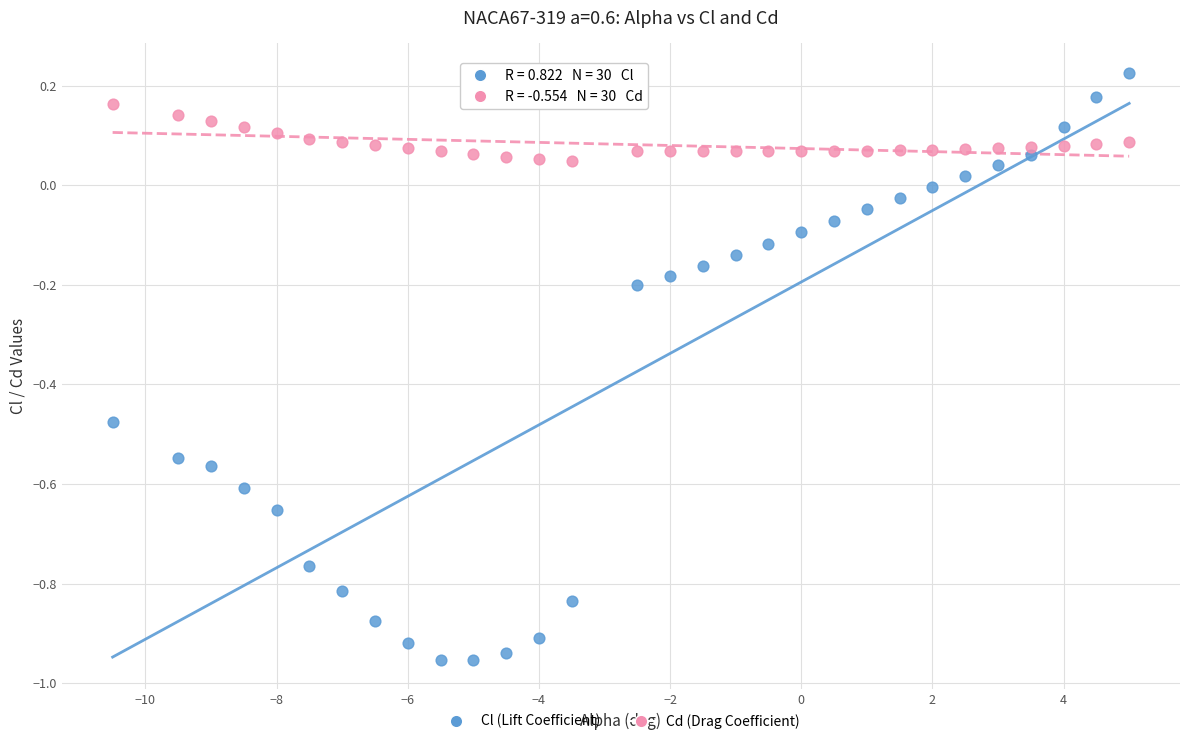

What are all the series names shown in the legend?

Cl (Lift Coefficient), Cd (Drag Coefficient)